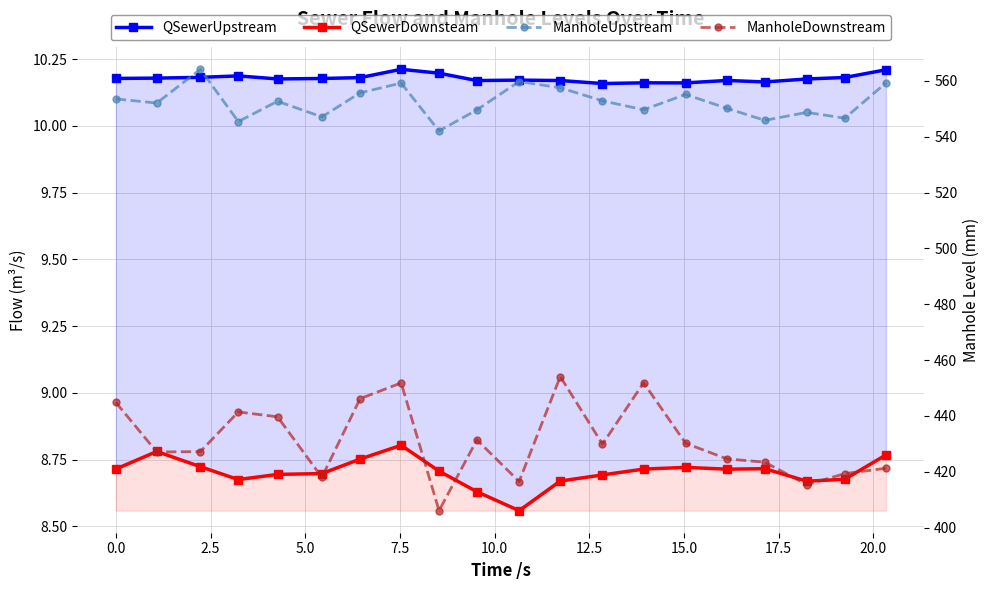

What are all the series names shown in the legend?

QSewerUpstream, QSewerDownsteam, ManholeUpstream, ManholeDownstream